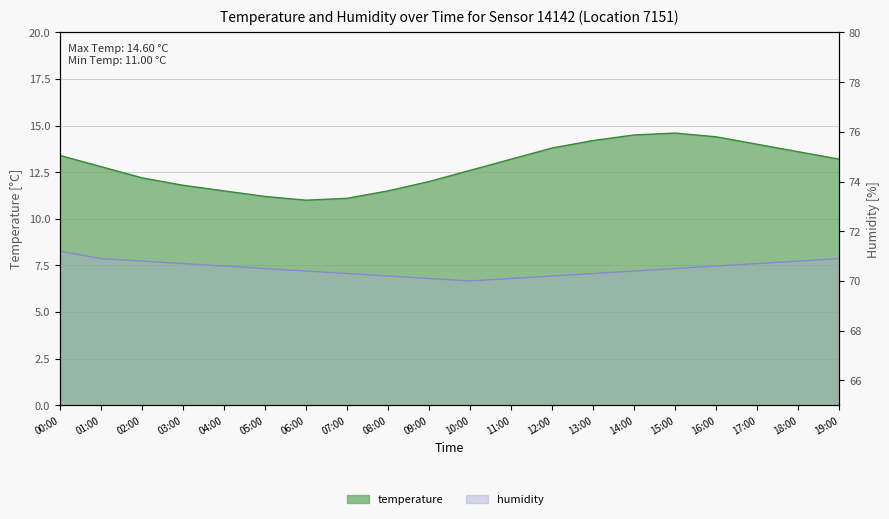

Between 15:00 and 16:00, which series saw the biggest shift?

temperature